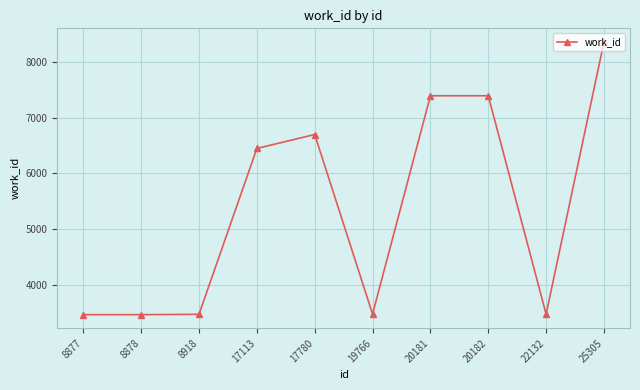

How many distinct data groups are displayed?

1